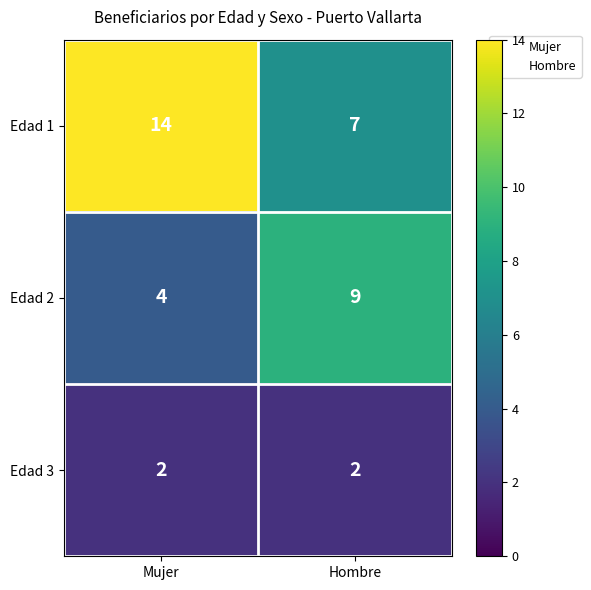

Which series has the largest range (max minus min)?

Edad 1